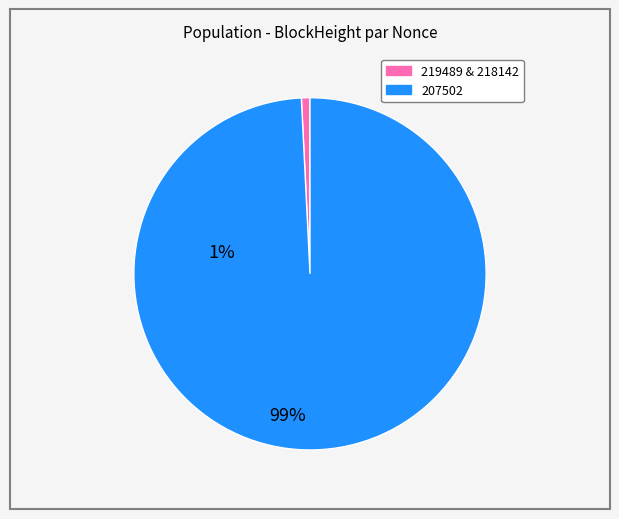

How many slices are in this pie chart?

2